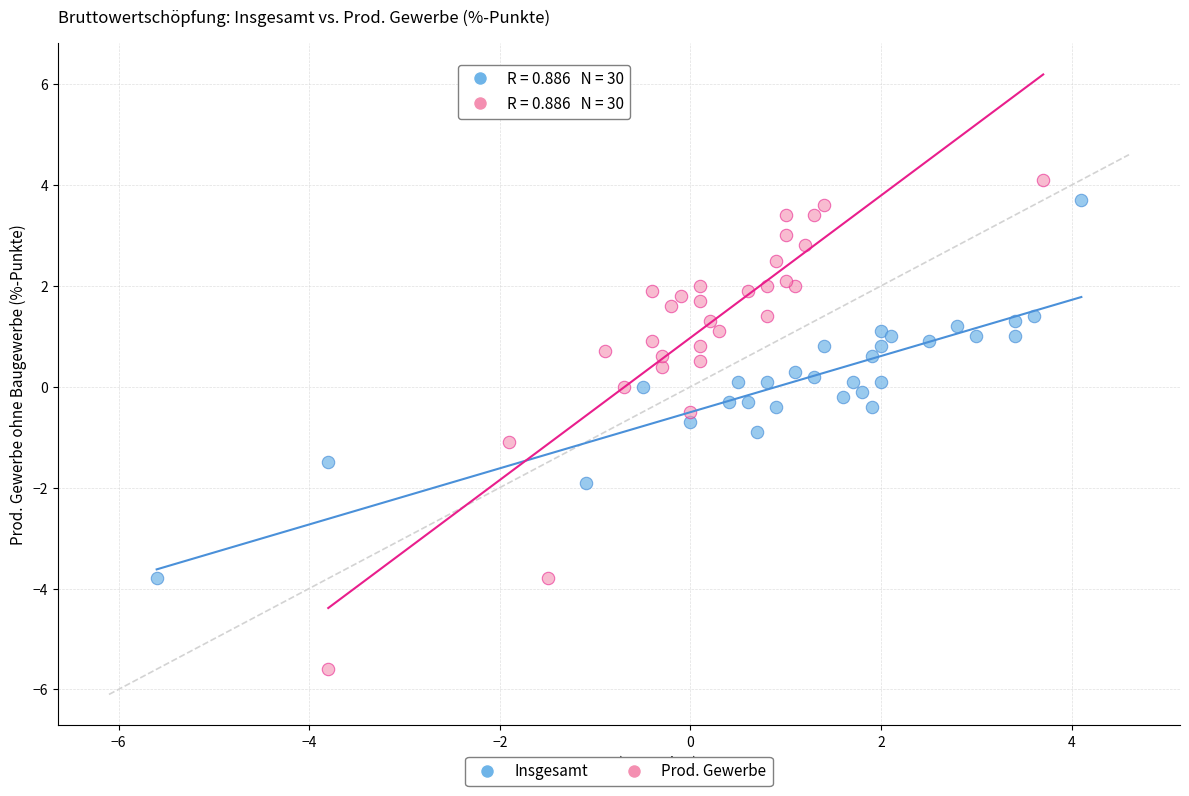

Which series reaches the minimum Y coordinate?

Prod. Gewerbe